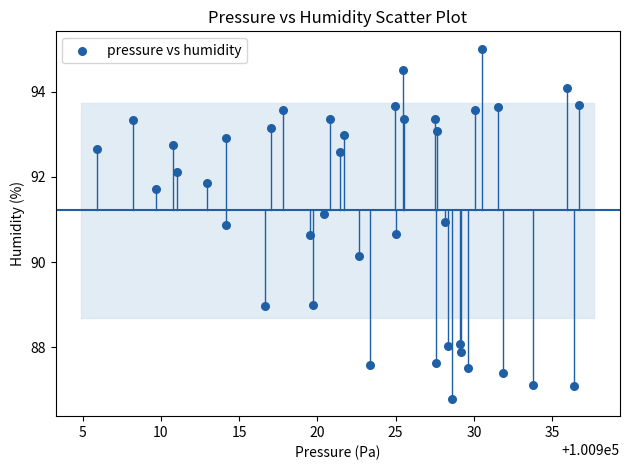

What is the range of X values (max minus min)?

30.8